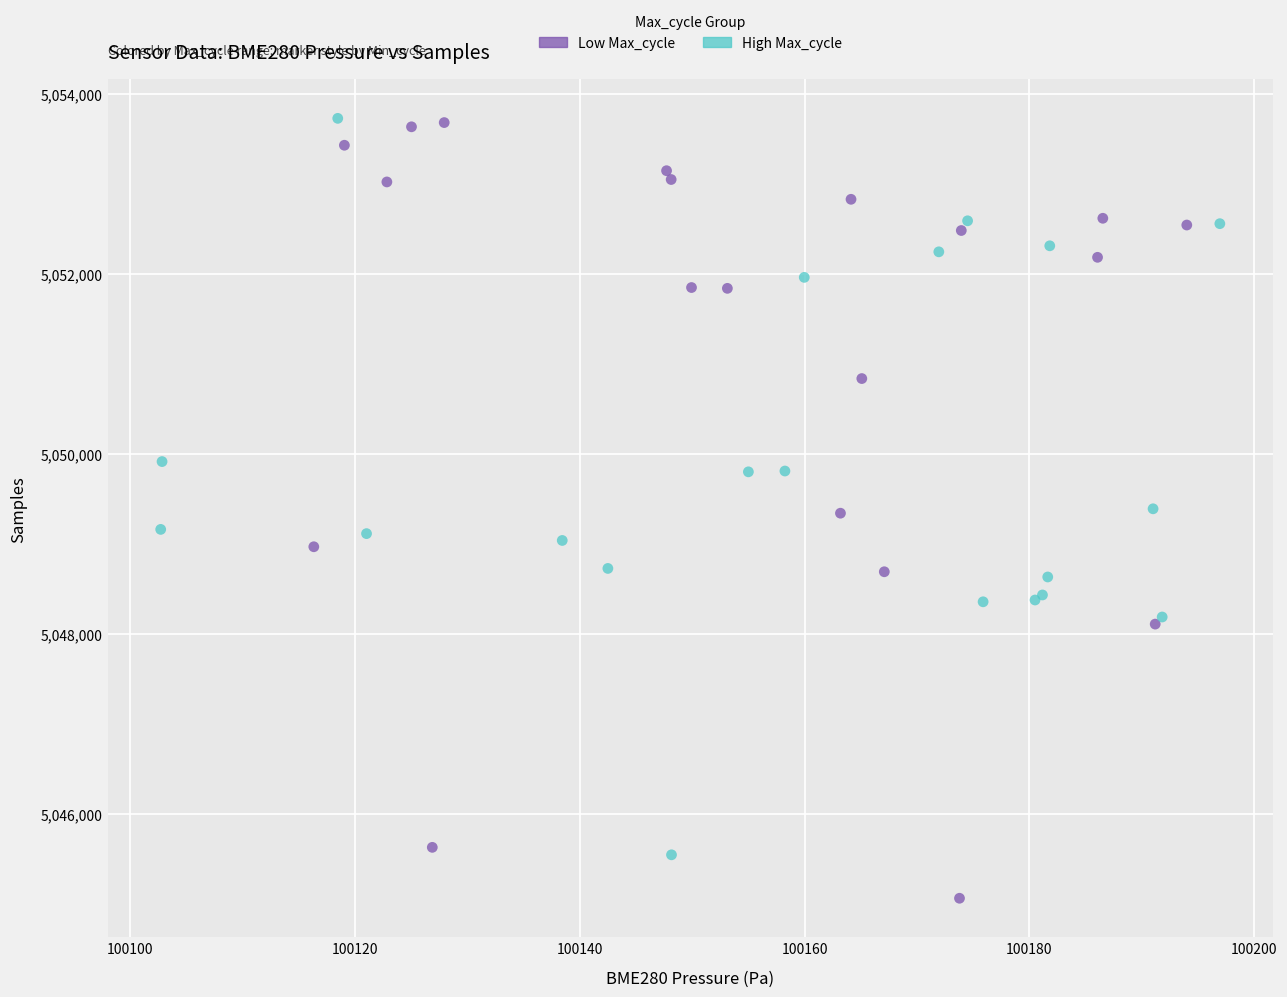

Which series has the largest Y range (max minus min)?

Low Max_cycle